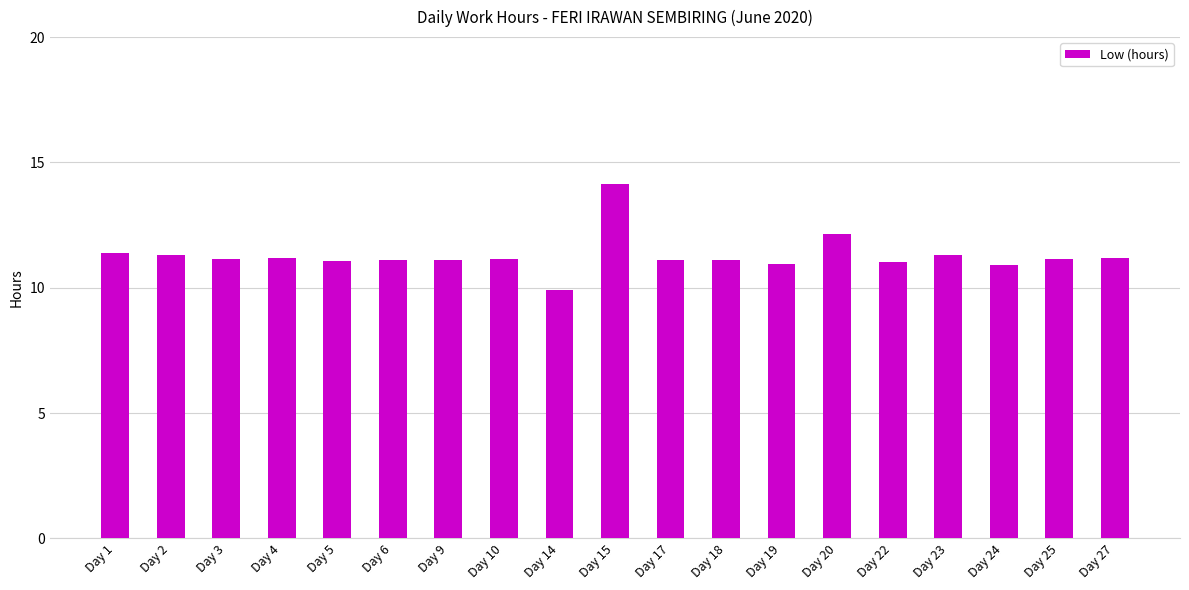

What is the average value?

11.3